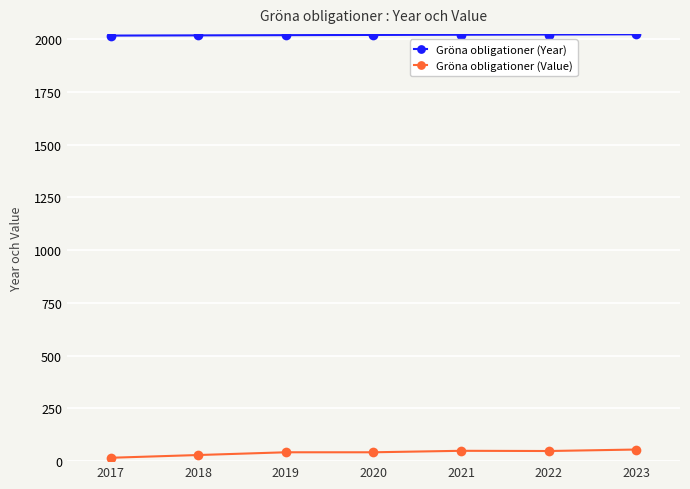

True or false: Gröna obligationer (Year) has a value of 829 at 2022.

False